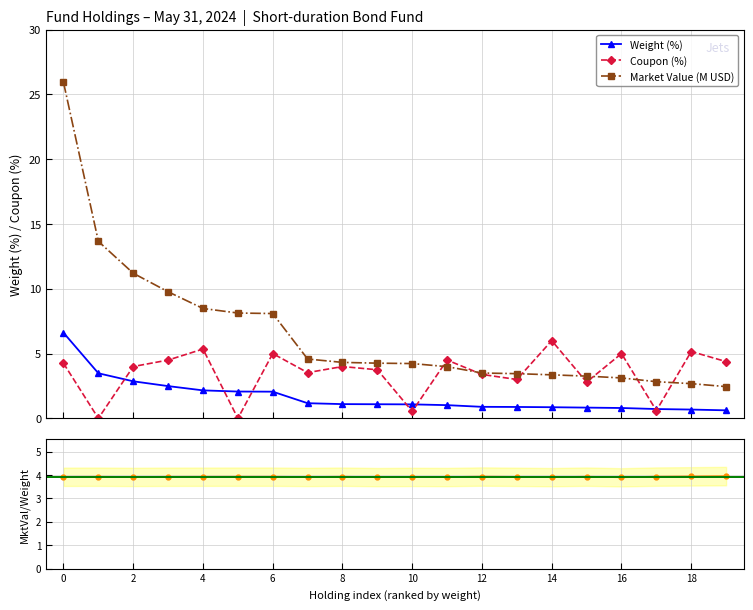

Which series has the largest total across all categories?

Market Value (M USD)